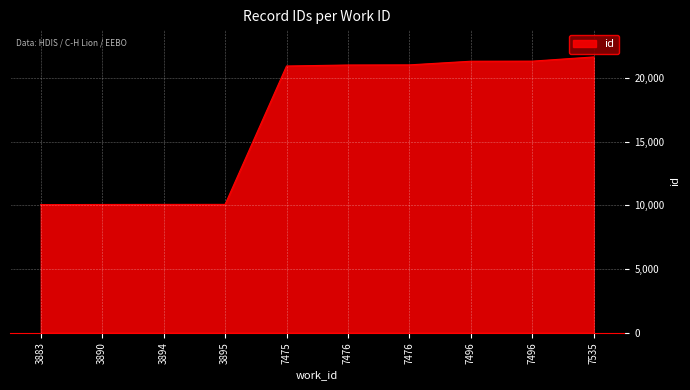

How many series are shown in this chart?

1